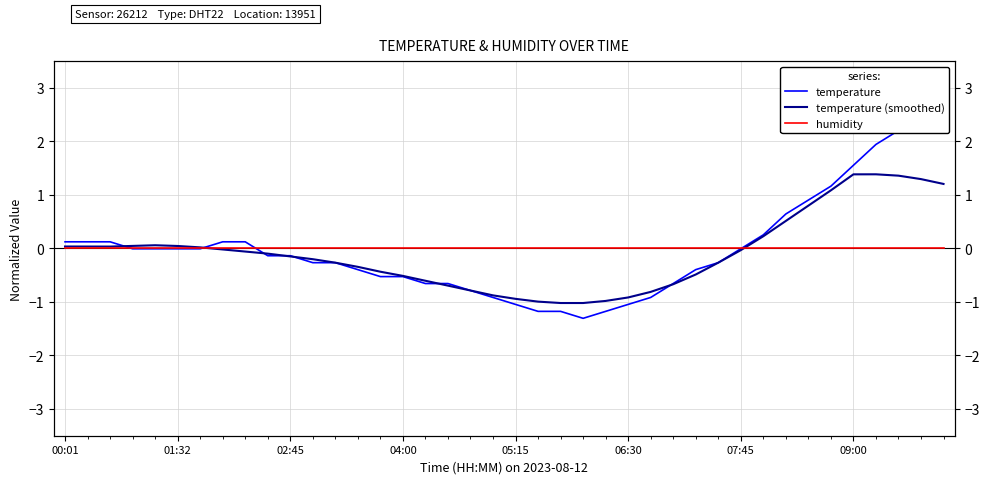

What is the difference between the maximum and minimum values in the temperature (smoothed) series?

2.4